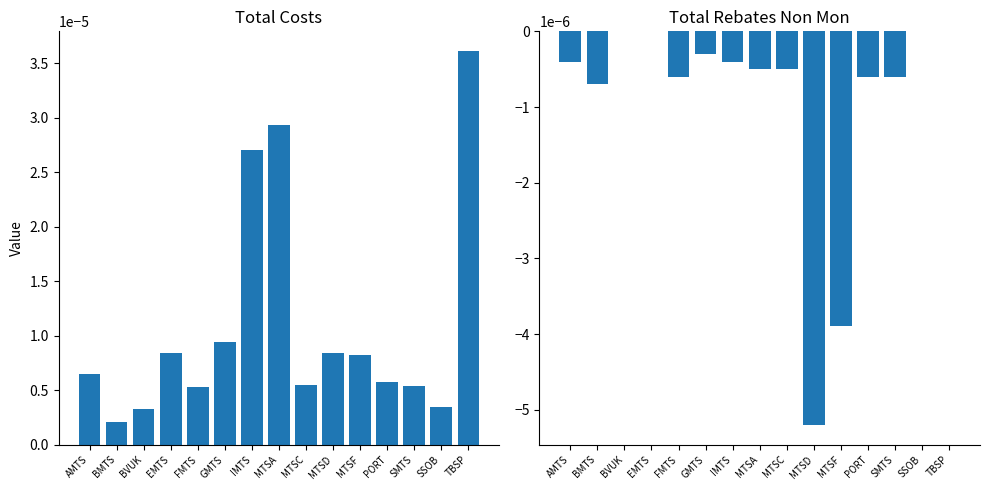

True or false: Total Rebates Non Mon has a value of -0.0 at BMTS.

True